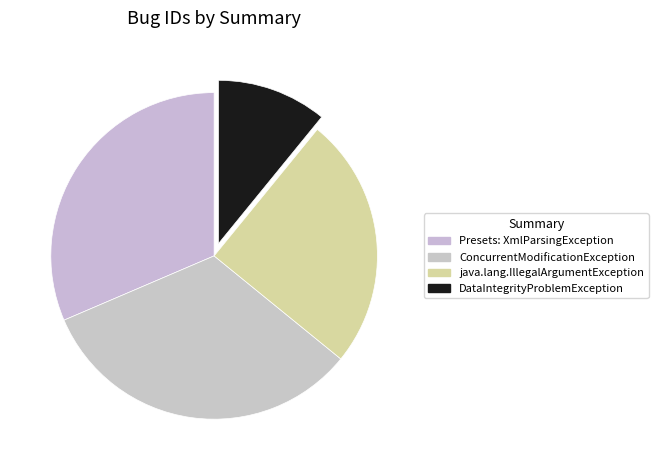

To the nearest percent, what is the difference between the java.lang.IllegalArgumentException and DataIntegrityProblemException slice percentages?

14%